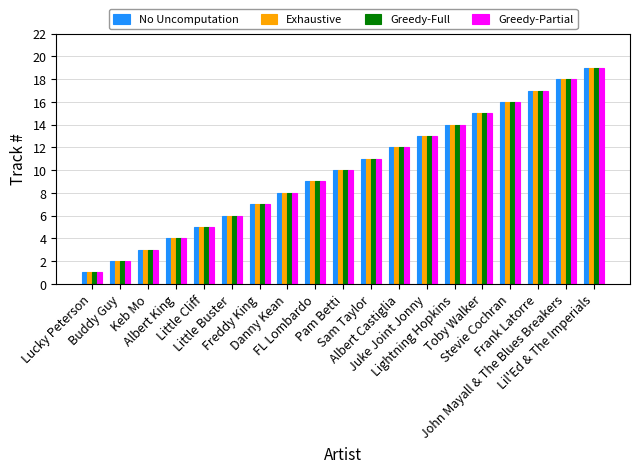

At which category is the sum across all series the highest?

Lil'Ed & The Imperials